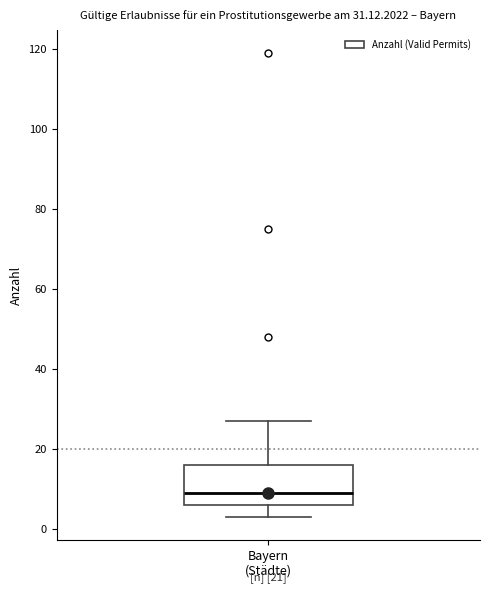

Transcribe this box plot: give where the median line is, the range the box spans, and where the two whiskers end, as read against the y-axis. The values are not printed on the chart, so give them approximately, as read against the axis.

median 10, box 6 to 16, whiskers 4 to 28